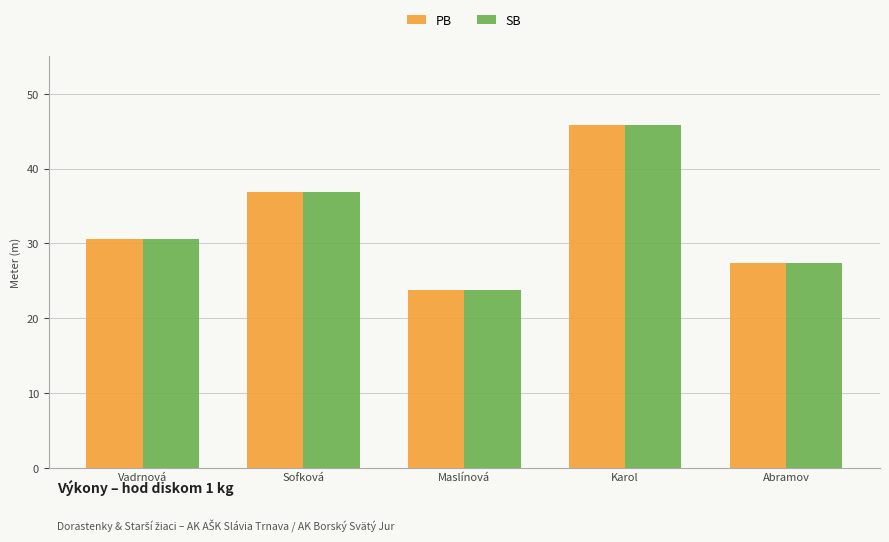

Which category has the highest value in the SB series?

Karol